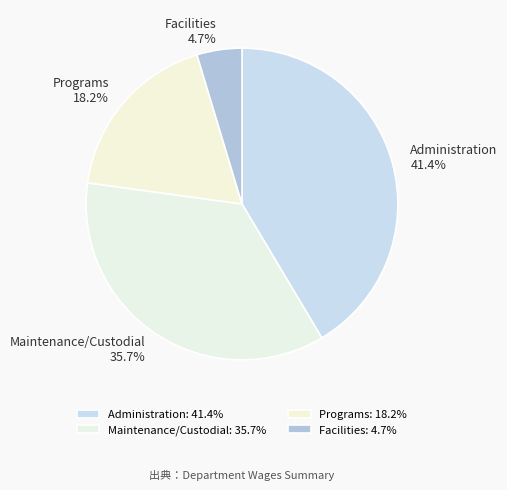

To the nearest percent, what portion does Programs represent?

18%